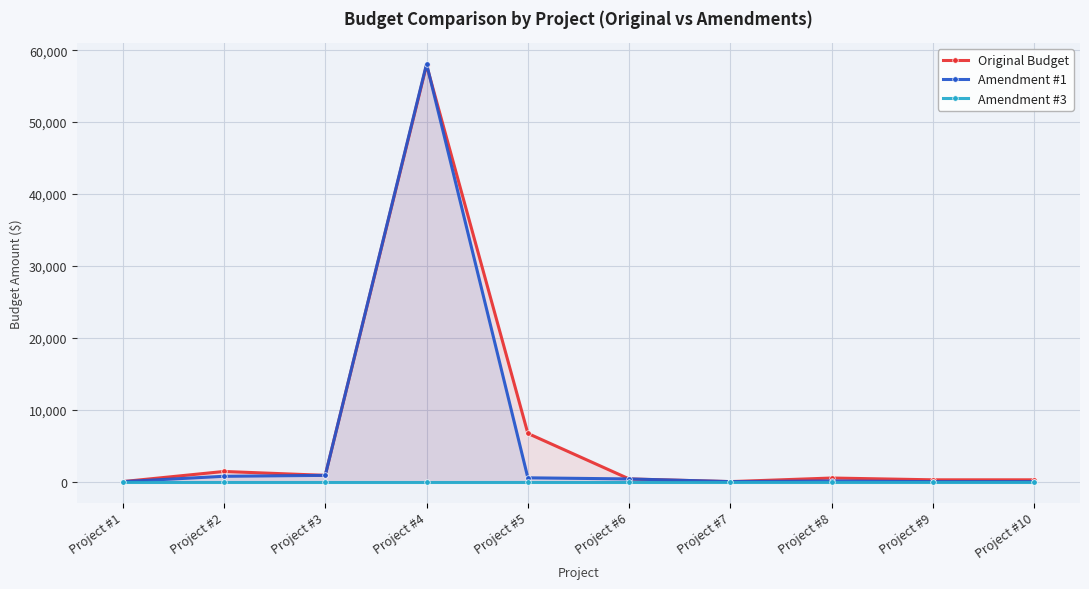

What is the total value across all series at Project #10?

250.0